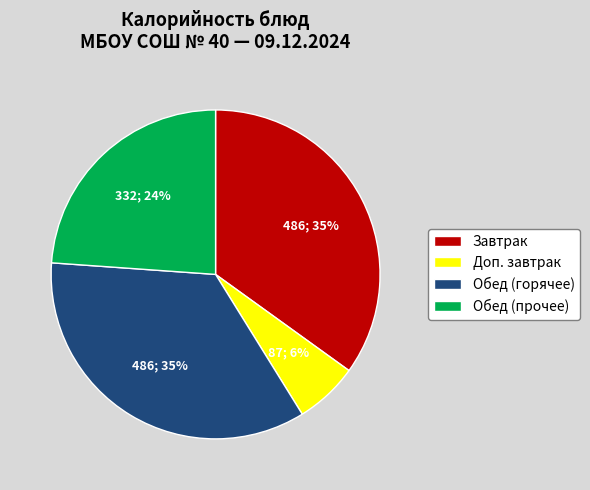

Is there any slice that represents more than half of the pie?

No